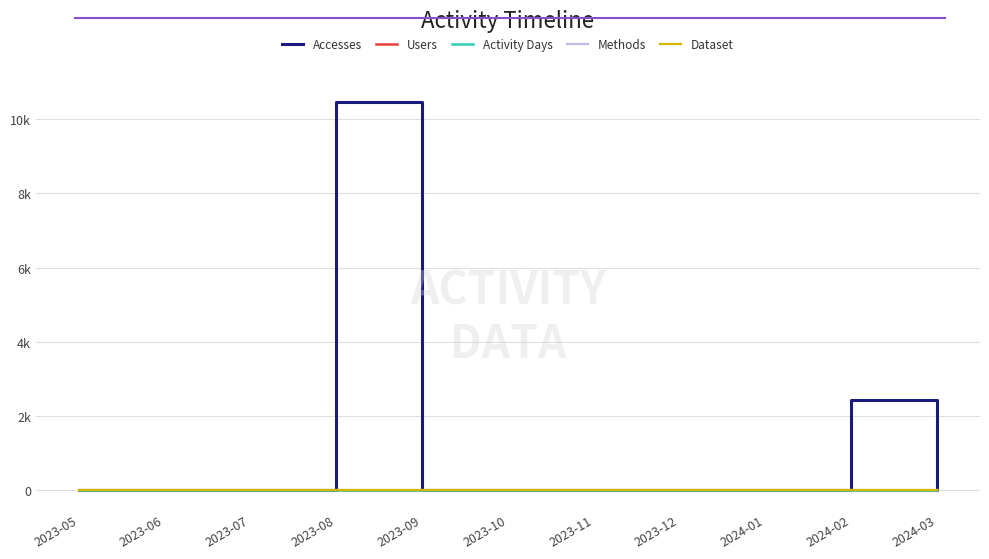

True or false: Users has more than 2 points higher than both neighbors.

False